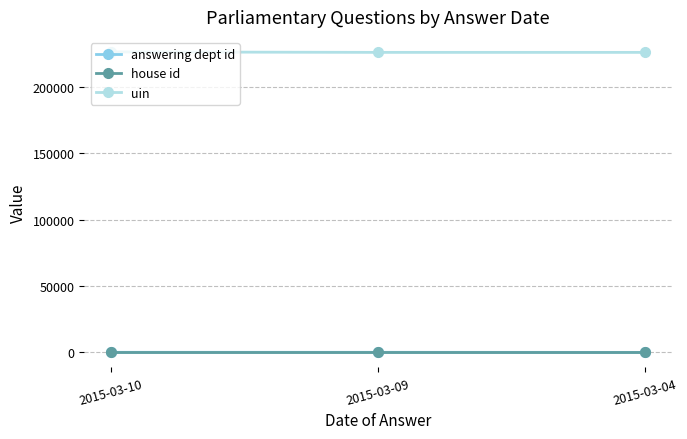

What is the maximum value shown in the chart?

226200.5